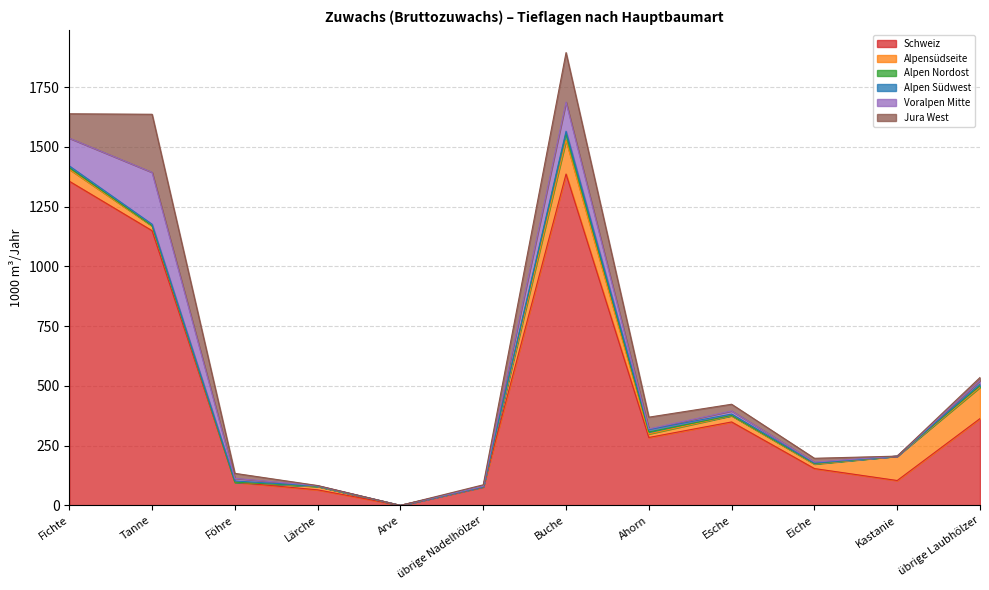

Reading right to left, transcribe all the data shown in this chart.

Schweiz: übrige Laubhölzer=363	Kastanie=104	Eiche=154	Esche=349	Ahorn=284	Buche=1386	übrige Nadelhölzer=76	Arve=0	Lärche=65	Föhre=97	Tanne=1149	Fichte=1356
Alpensüdseite: übrige Laubhölzer=131	Kastanie=102	Eiche=19	Esche=26	Ahorn=15	Buche=141	übrige Nadelhölzer=2	Arve=0	Lärche=14	Föhre=0	Tanne=20	Fichte=50
Alpen Nordost: übrige Laubhölzer=7	Kastanie=0	Eiche=2	Esche=1	Ahorn=8	Buche=29	übrige Nadelhölzer=0	Arve=0	Lärche=1	Föhre=0	Tanne=1	Fichte=7
Alpen Südwest: übrige Laubhölzer=7	Kastanie=0	Eiche=2	Esche=6	Ahorn=10	Buche=9	übrige Nadelhölzer=0	Arve=0	Lärche=1	Föhre=5	Tanne=6	Fichte=7
Voralpen Mitte: übrige Laubhölzer=14	Kastanie=0	Eiche=4	Esche=13	Ahorn=3	Buche=122	übrige Nadelhölzer=2	Arve=0	Lärche=1	Föhre=11	Tanne=217	Fichte=116
Jura West: übrige Laubhölzer=13	Kastanie=0	Eiche=16	Esche=28	Ahorn=49	Buche=207	übrige Nadelhölzer=6	Arve=0	Lärche=1	Föhre=21	Tanne=243	Fichte=102